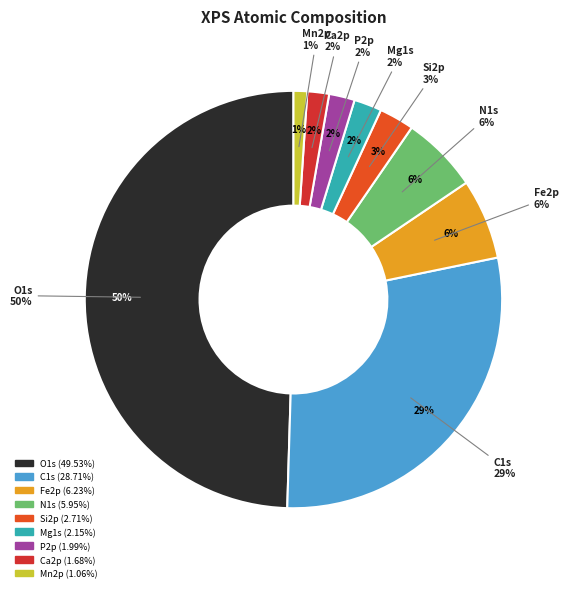

How much of the chart is everything except Mn2p?

98.9%